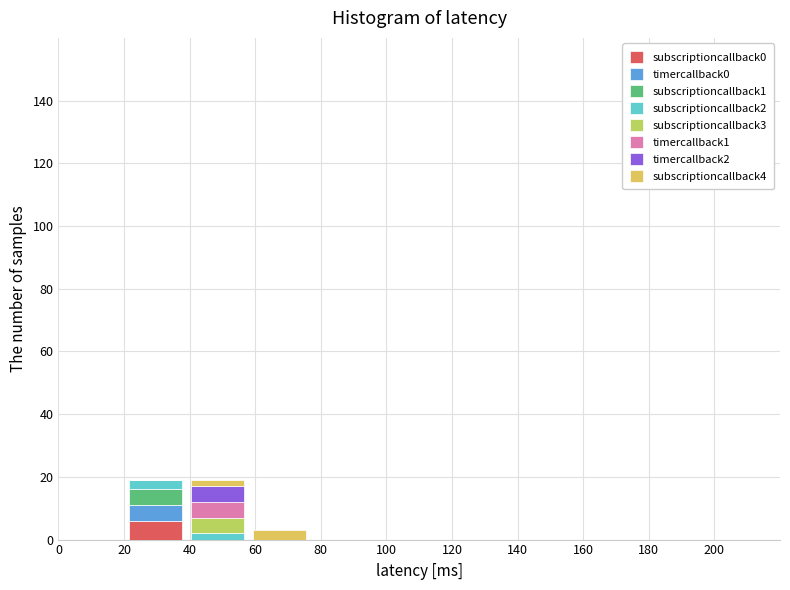

What is the total height of the stacked bar covering 39 to 58 on the x-axis? Neither the bar edges nor the heights are printed on the chart, so give them approximately, as read against the axes.

20